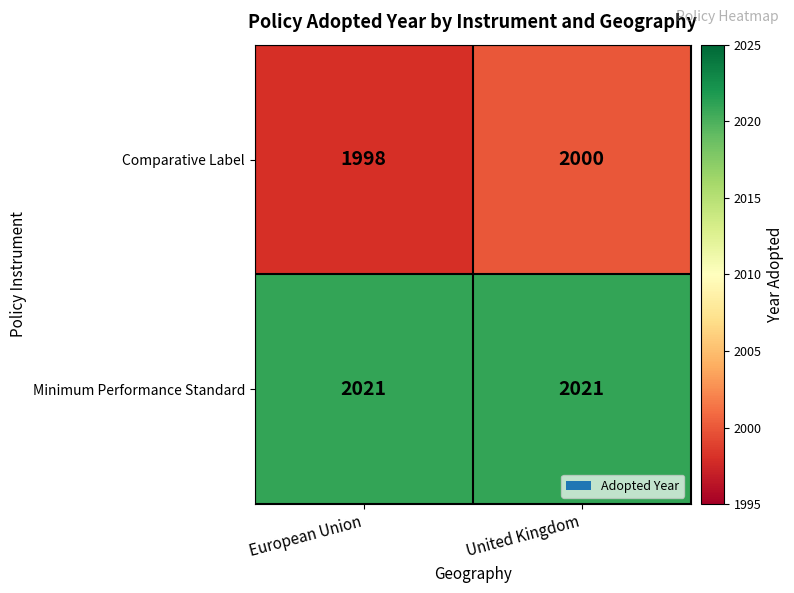

Reading right to left, list all the values displayed in this chart.

Comparative Label: 2000	1998
Minimum Performance Standard: 2021	2021